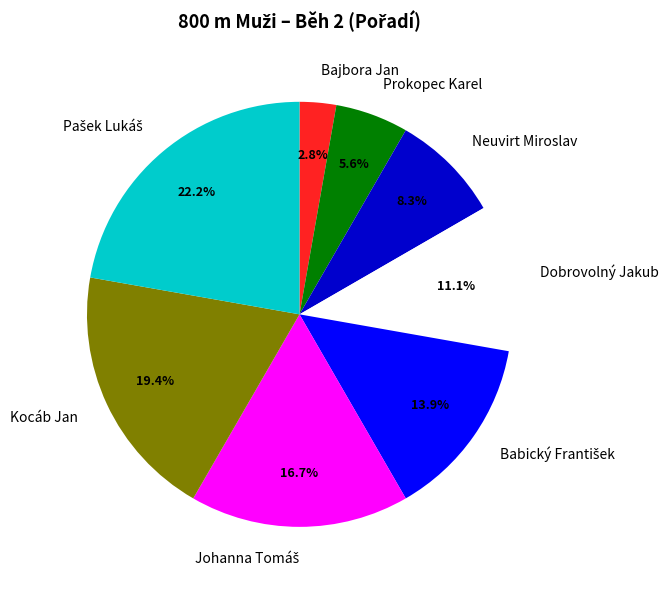

What is the smallest slice in the pie chart?

Bajbora Jan